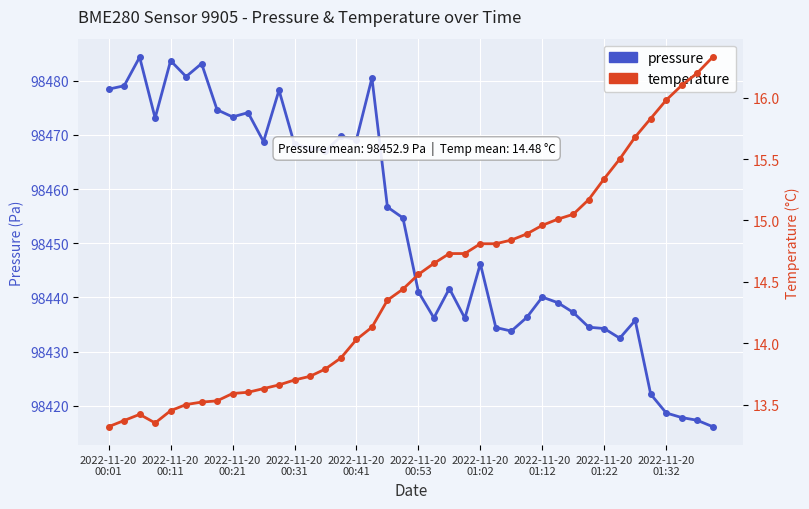

Rank the series by their maximum value, from lowest to highest.

temperature, pressure